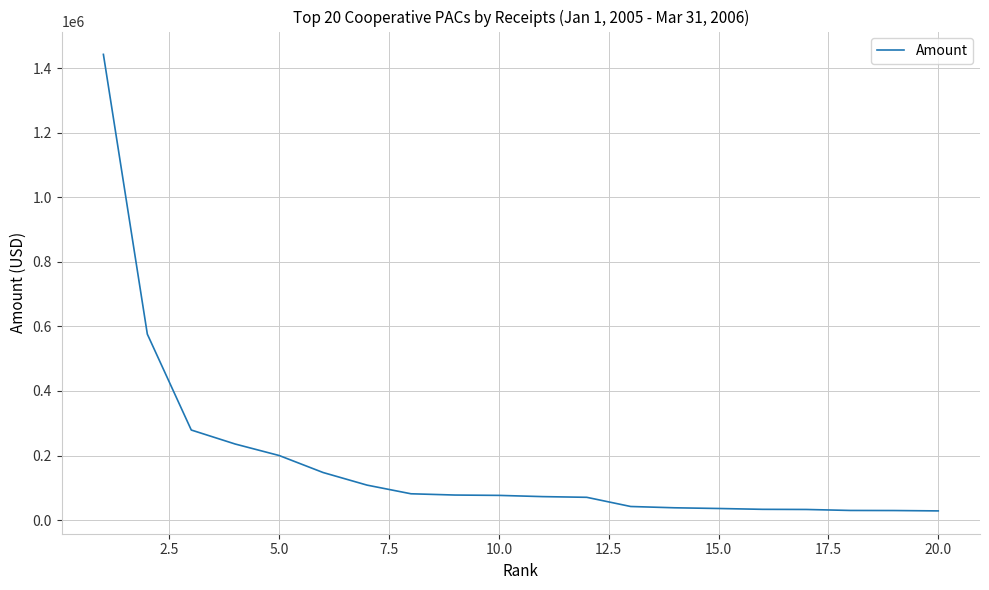

What is the difference between the maximum and minimum values?

1413624.4